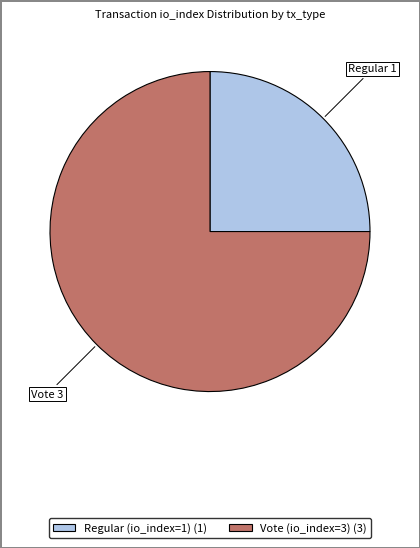

The Vote (io_index=3) slice represents 81% of the pie. True or false?

False